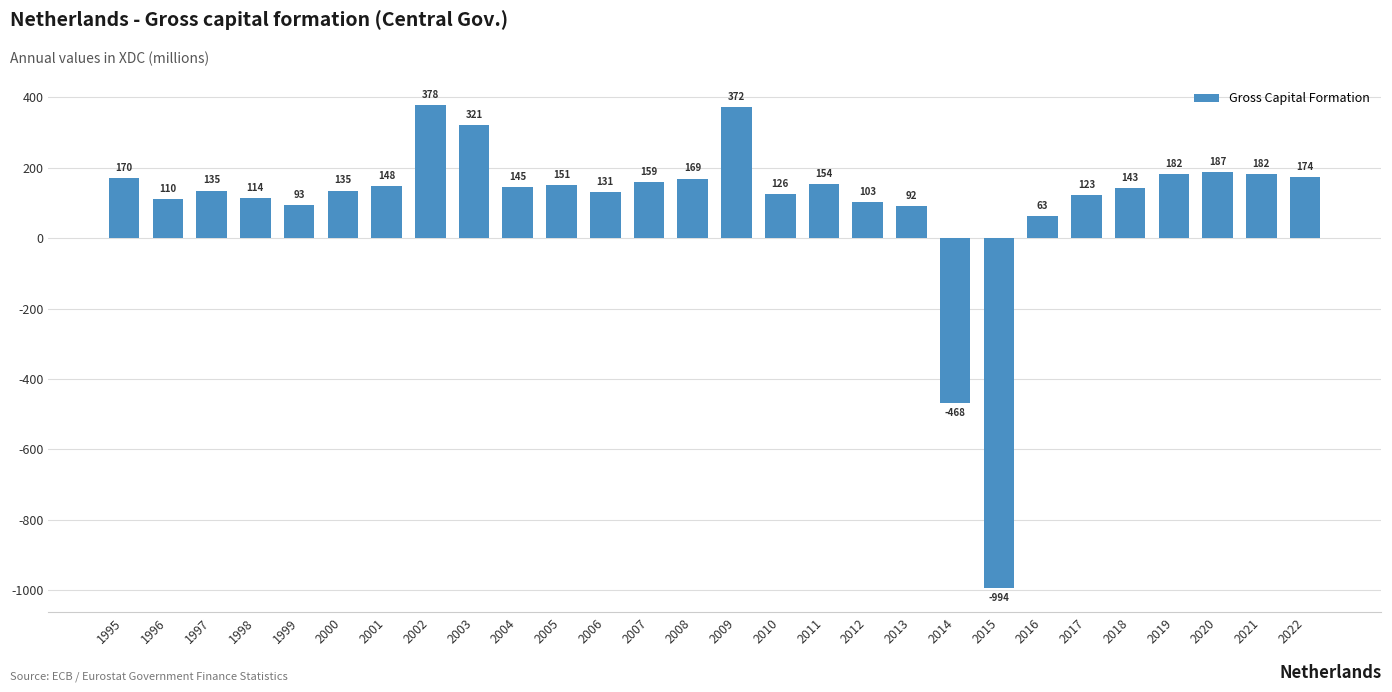

Reading right to left, extract all data points from this chart.

174	182	187	182	143	123	63	-994	-468	92	103	154	126	372	169	159	131	151	145	321	378	148	135	93	114	135	110	170